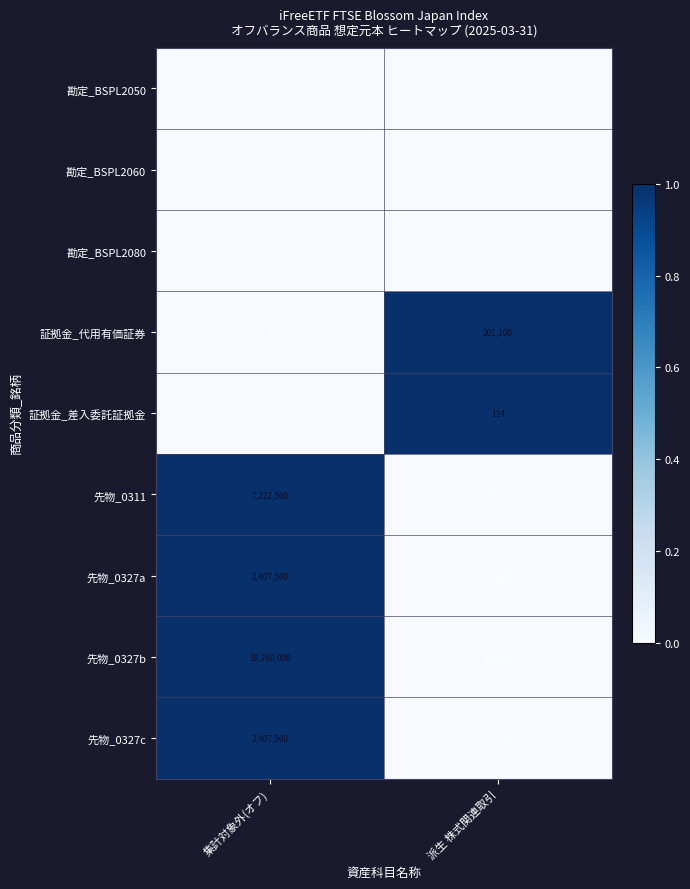

Which series has the largest range (max minus min)?

先物_0327b